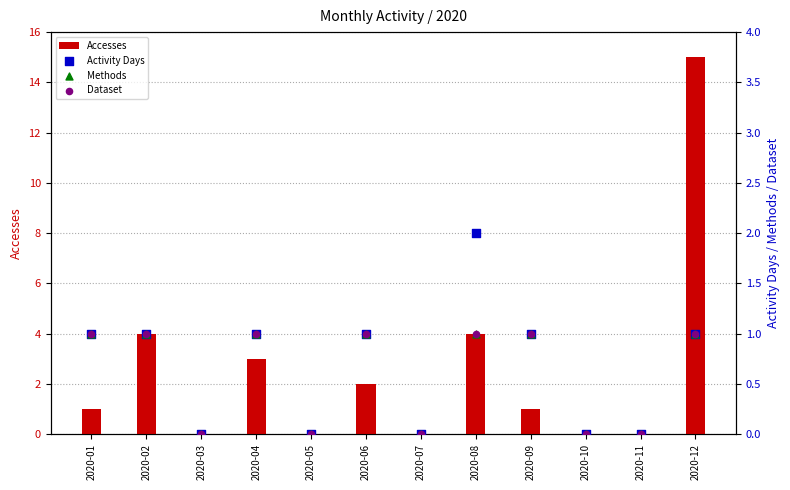

Which series has the largest total across all categories?

Accesses